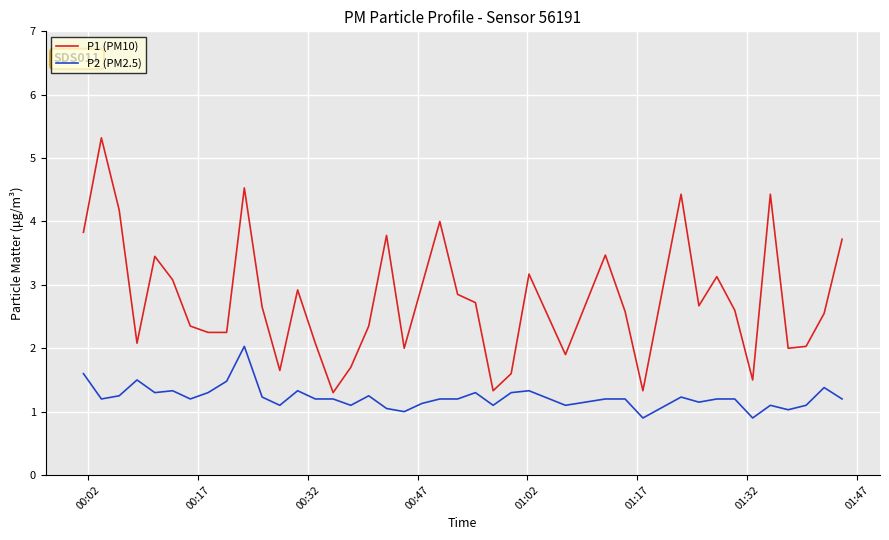

Which series has the widest spread of values?

P1 (PM10)